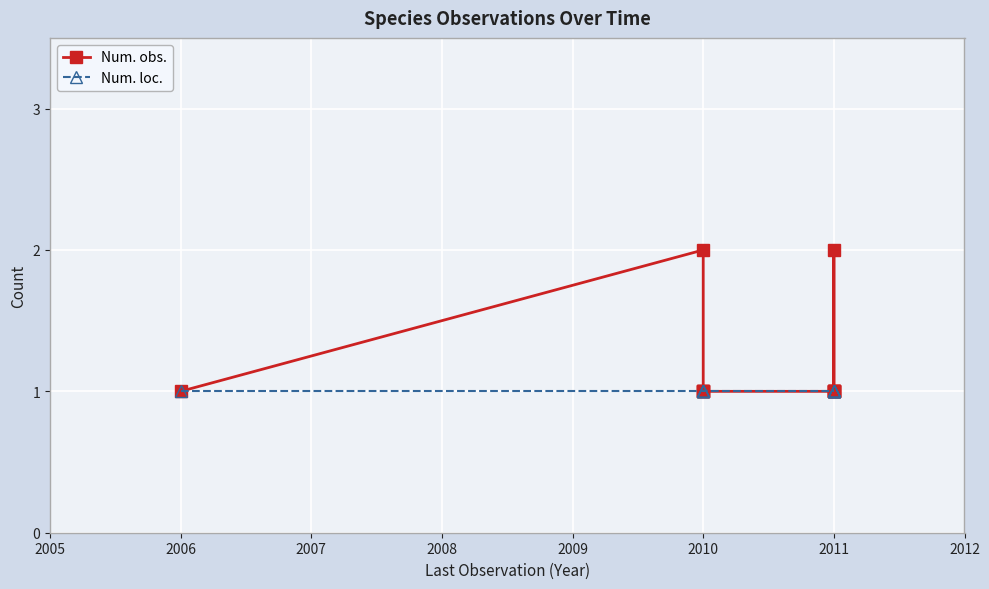

What is the difference between the maximum and minimum values in the Num. obs. series?

1